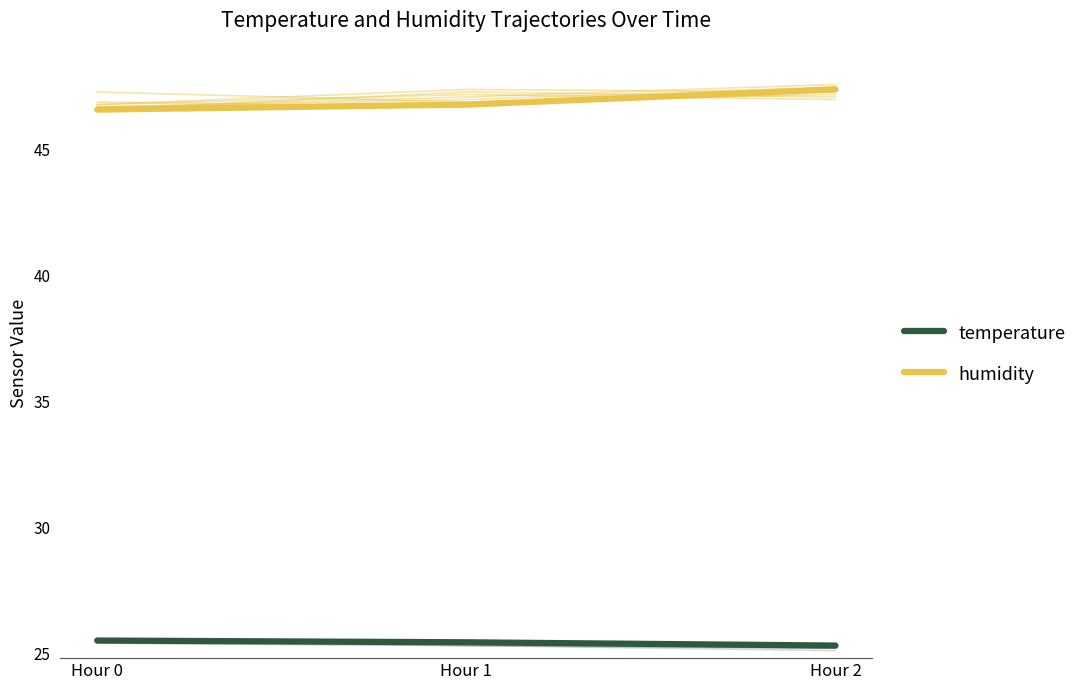

What is the difference between the highest and lowest values at Hour 0?

21.1